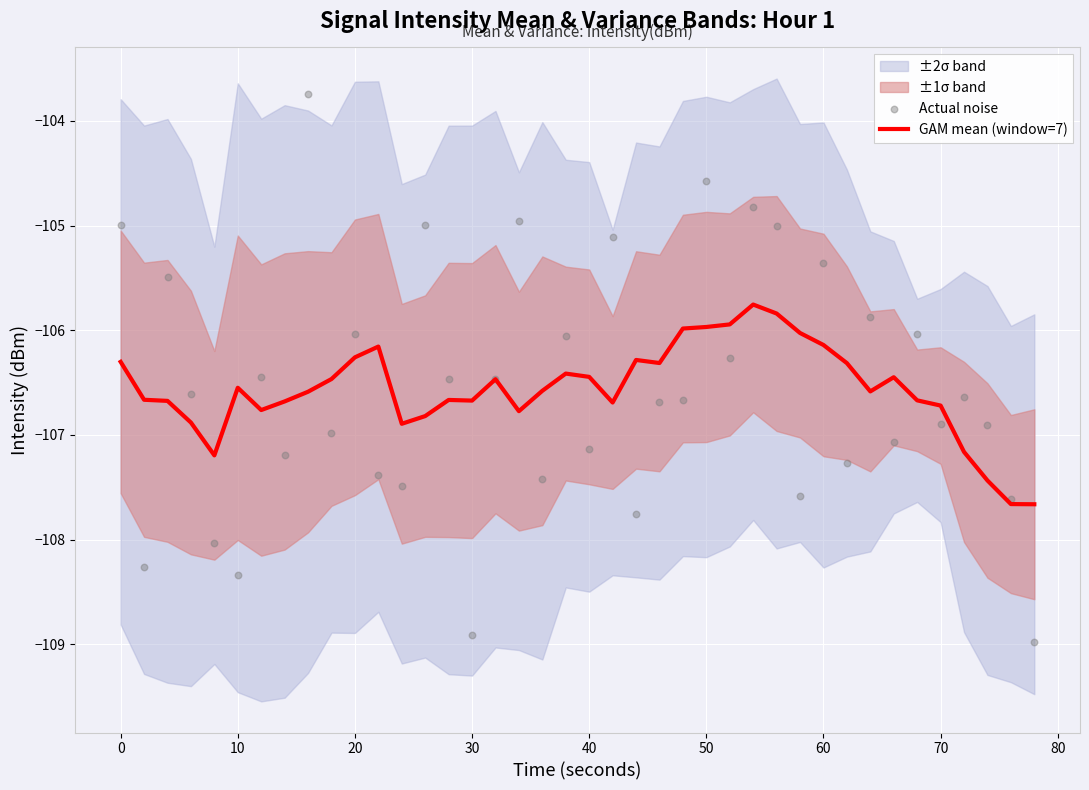

True or false: GAM mean (window=7) has a value of -159.4 at 30.

False